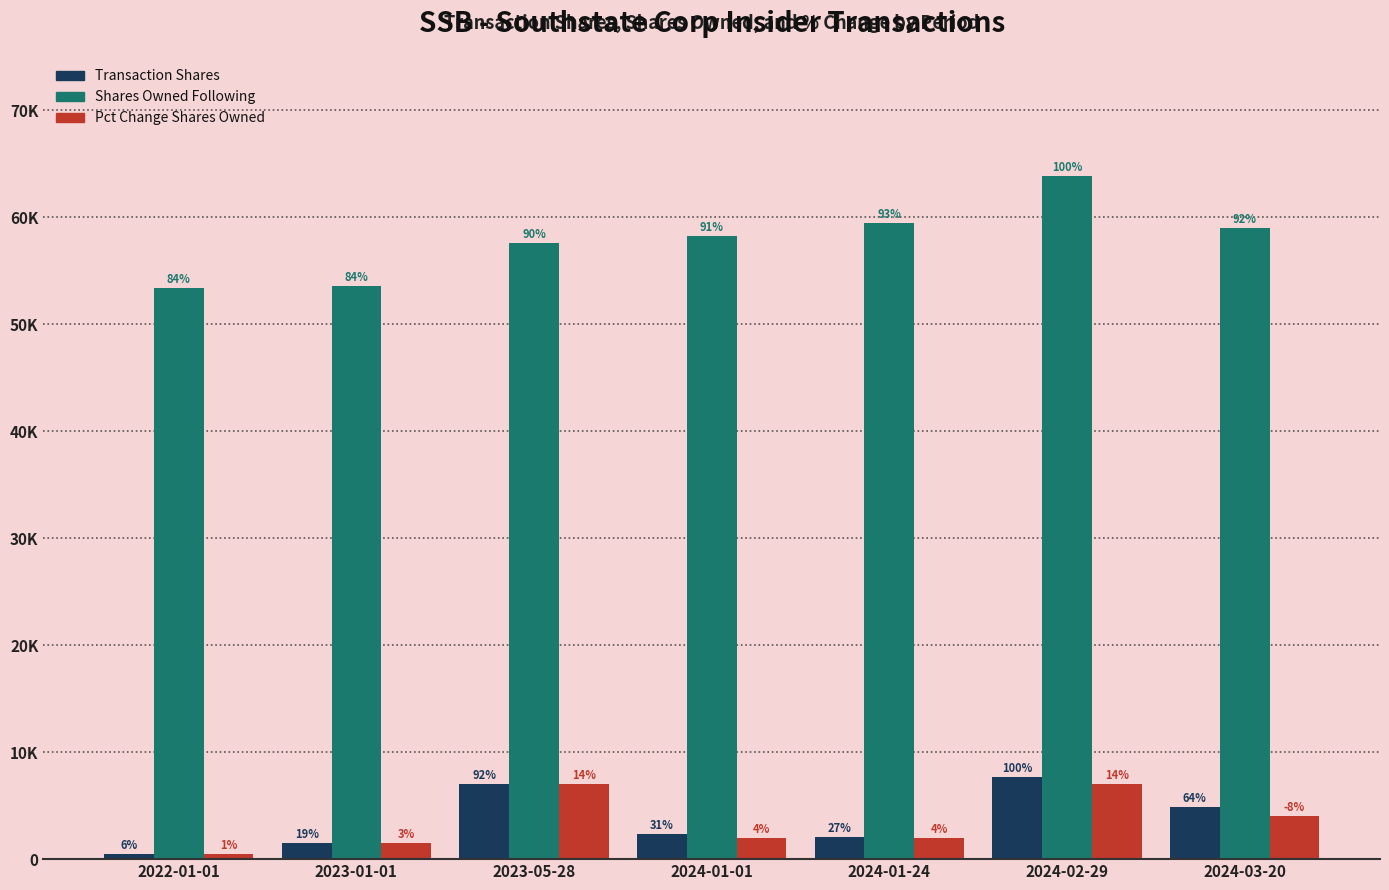

What is the label of the 2nd bar from the left?

2023-01-01